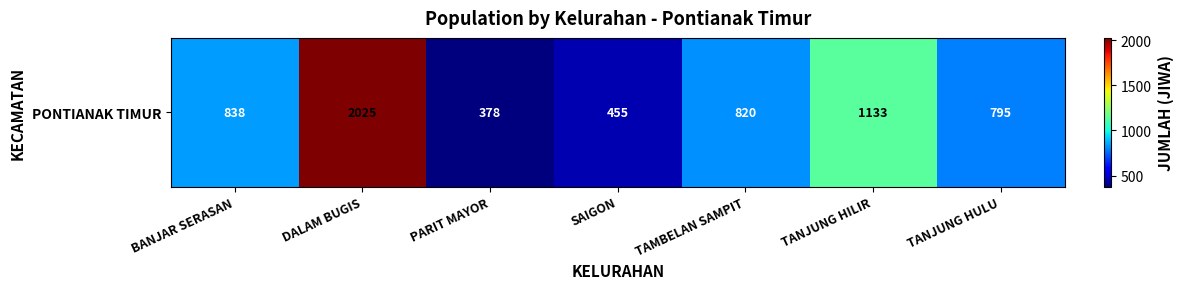

Which category has the highest value across all series?

DALAM BUGIS